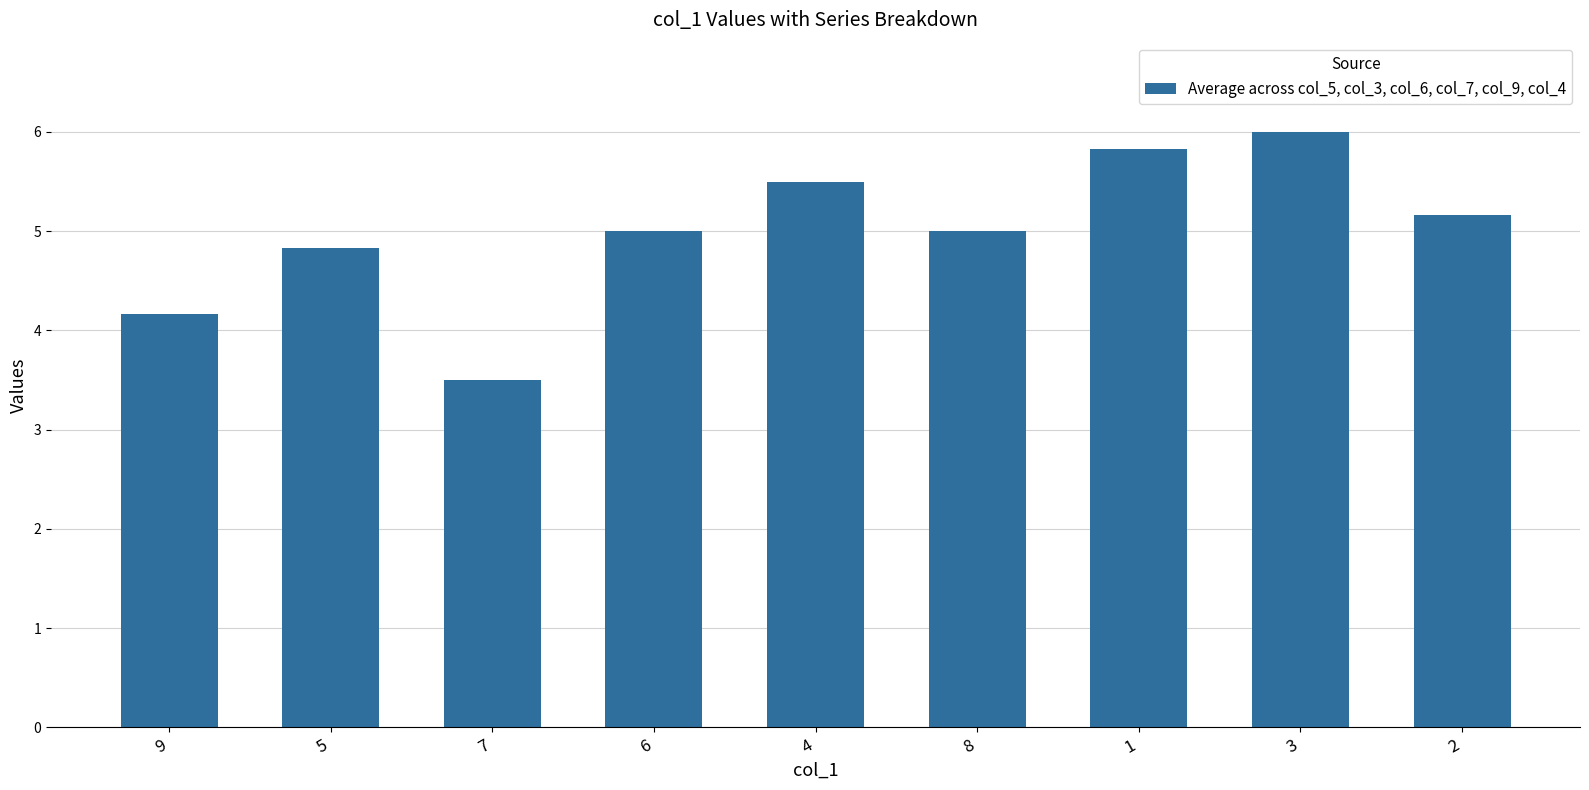

Approximately how many times larger is the value at 9 compared to 8?

0.8